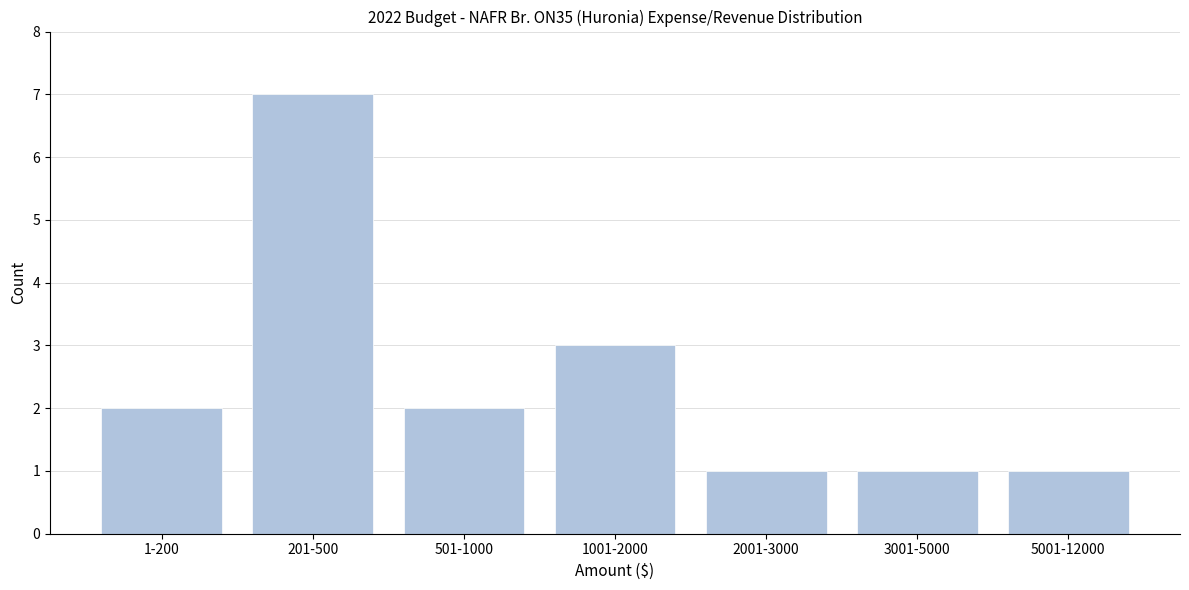

Reading right to left, what are all the values shown in this chart?

5001-12000=1	3001-5000=1	2001-3000=1	1001-2000=3	501-1000=2	201-500=7	1-200=2